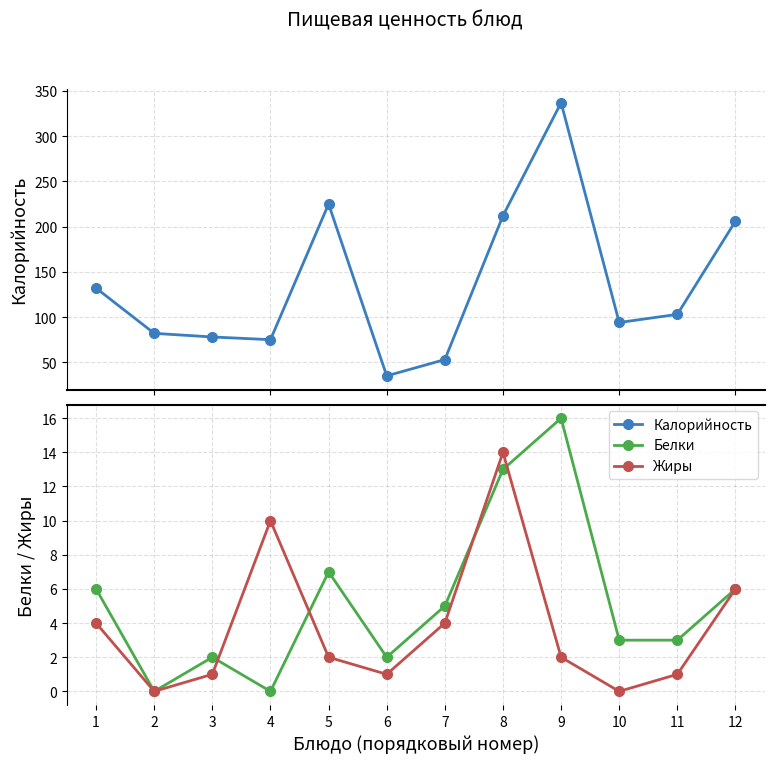

Rank the series by their maximum value, from lowest to highest.

Жиры, Белки, Калорийность